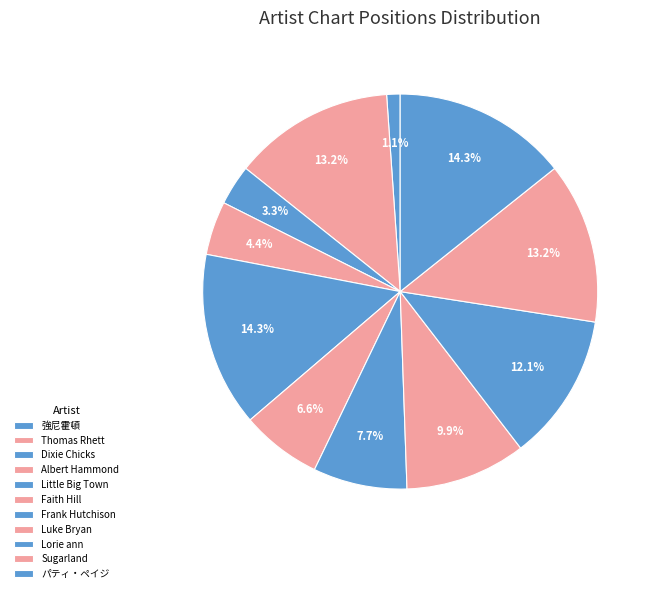

Which slice is the largest?

パティ・ペイジ